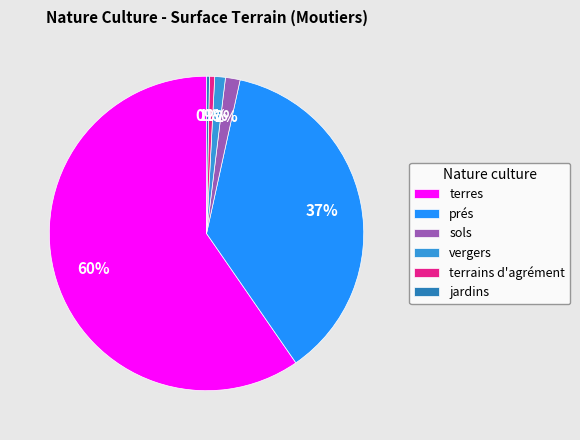

To the nearest percent, what is the combined percentage of sols and terres?

61%